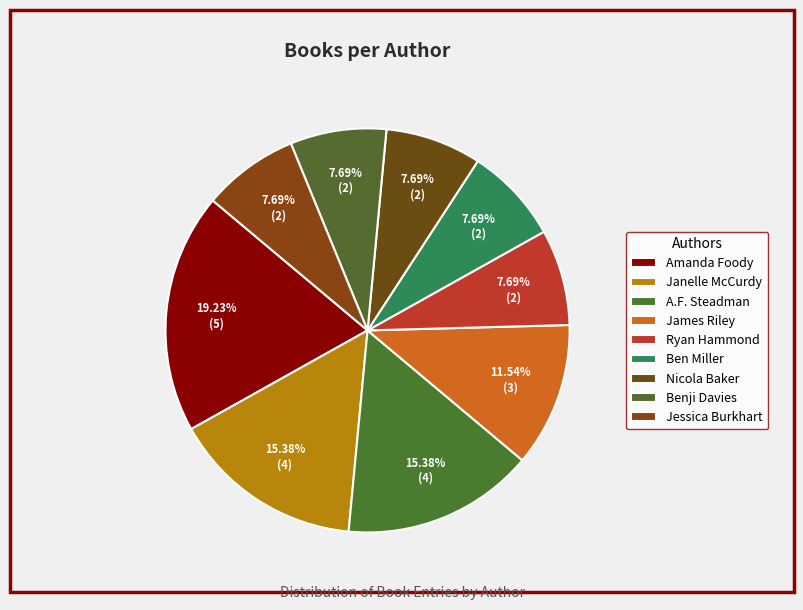

What is the change in value from Janelle McCurdy to Jessica Burkhart?

-2